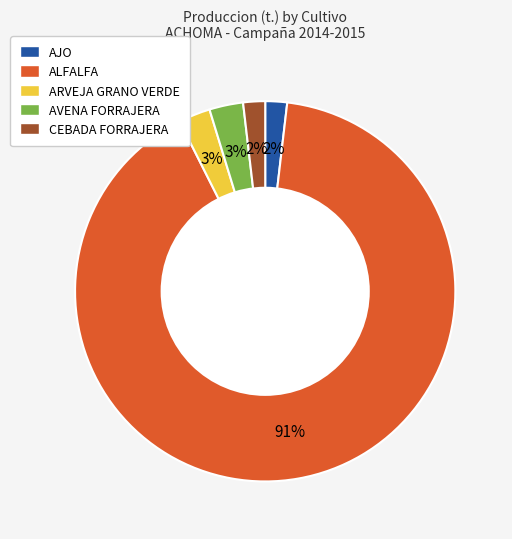

Which has a higher value, CEBADA FORRAJERA or AVENA FORRAJERA?

AVENA FORRAJERA